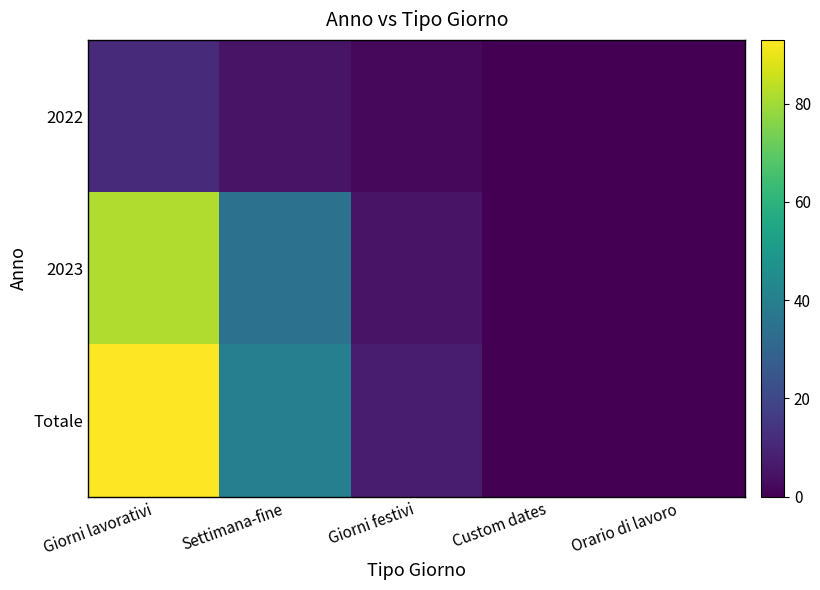

Reading left to right, list all the values displayed in this chart.

2022: Giorni lavorativi=11	Settimana-fine=5	Giorni festivi=2	Custom dates=0	Orario di lavoro=0
2023: Giorni lavorativi=82	Settimana-fine=35	Giorni festivi=5	Custom dates=0	Orario di lavoro=0
Totale: Giorni lavorativi=93	Settimana-fine=40	Giorni festivi=7	Custom dates=0	Orario di lavoro=0